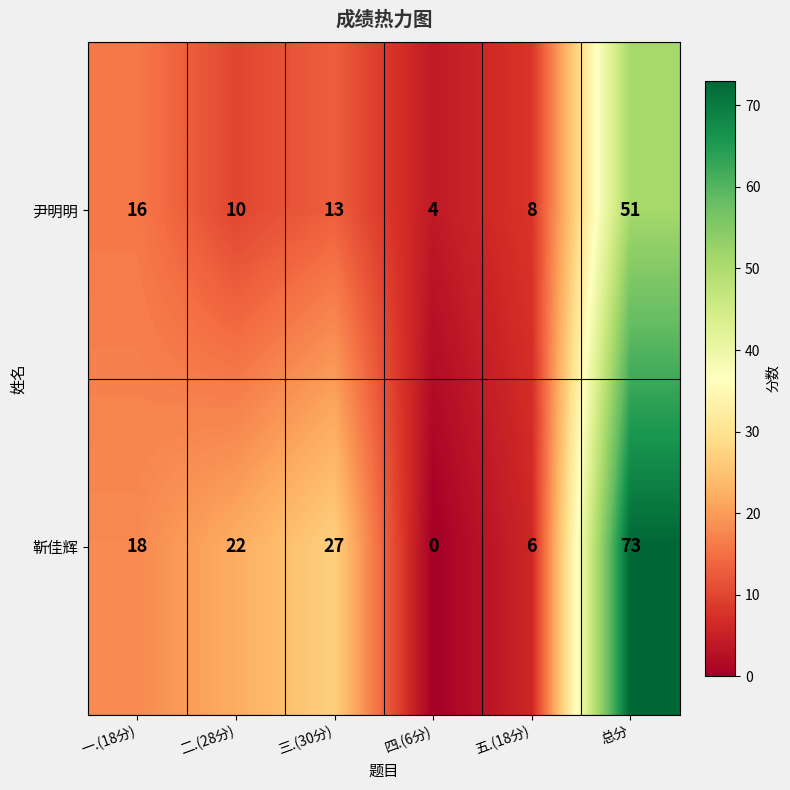

Reading left to right, extract all data points from this chart.

尹明明: 一.(18分)=16	二.(28分)=10	三.(30分)=13	四.(6分)=4	五.(18分)=8	总分=51
靳佳辉: 一.(18分)=18	二.(28分)=22	三.(30分)=27	四.(6分)=0	五.(18分)=6	总分=73